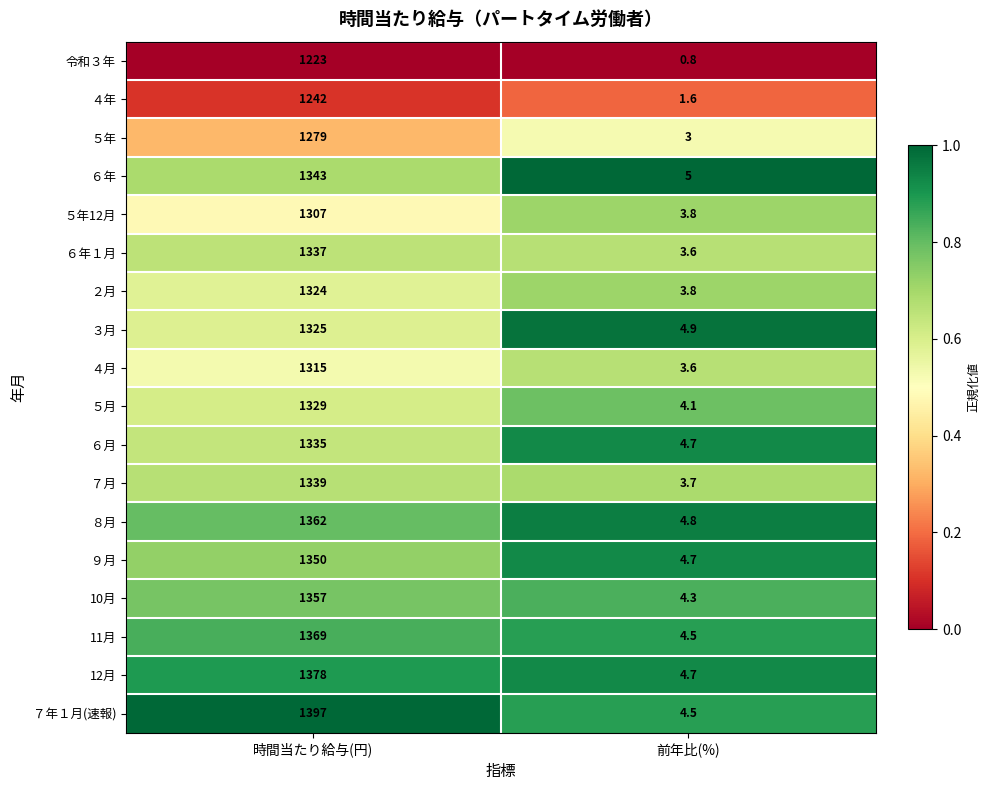

Which series changed the most between 時間当たり給与(円) and 前年比(%)?

７年１月(速報)